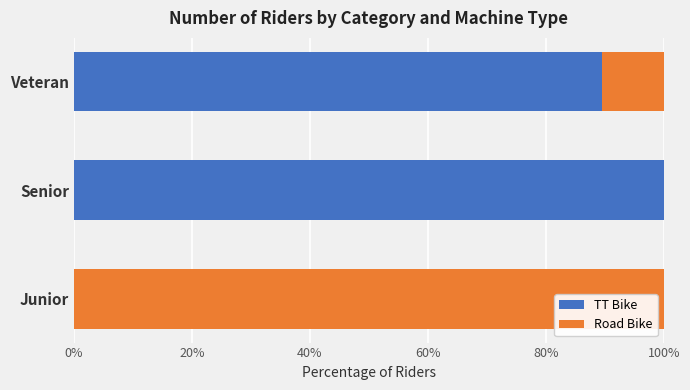

What is the total value across all series at Veteran?

100.0